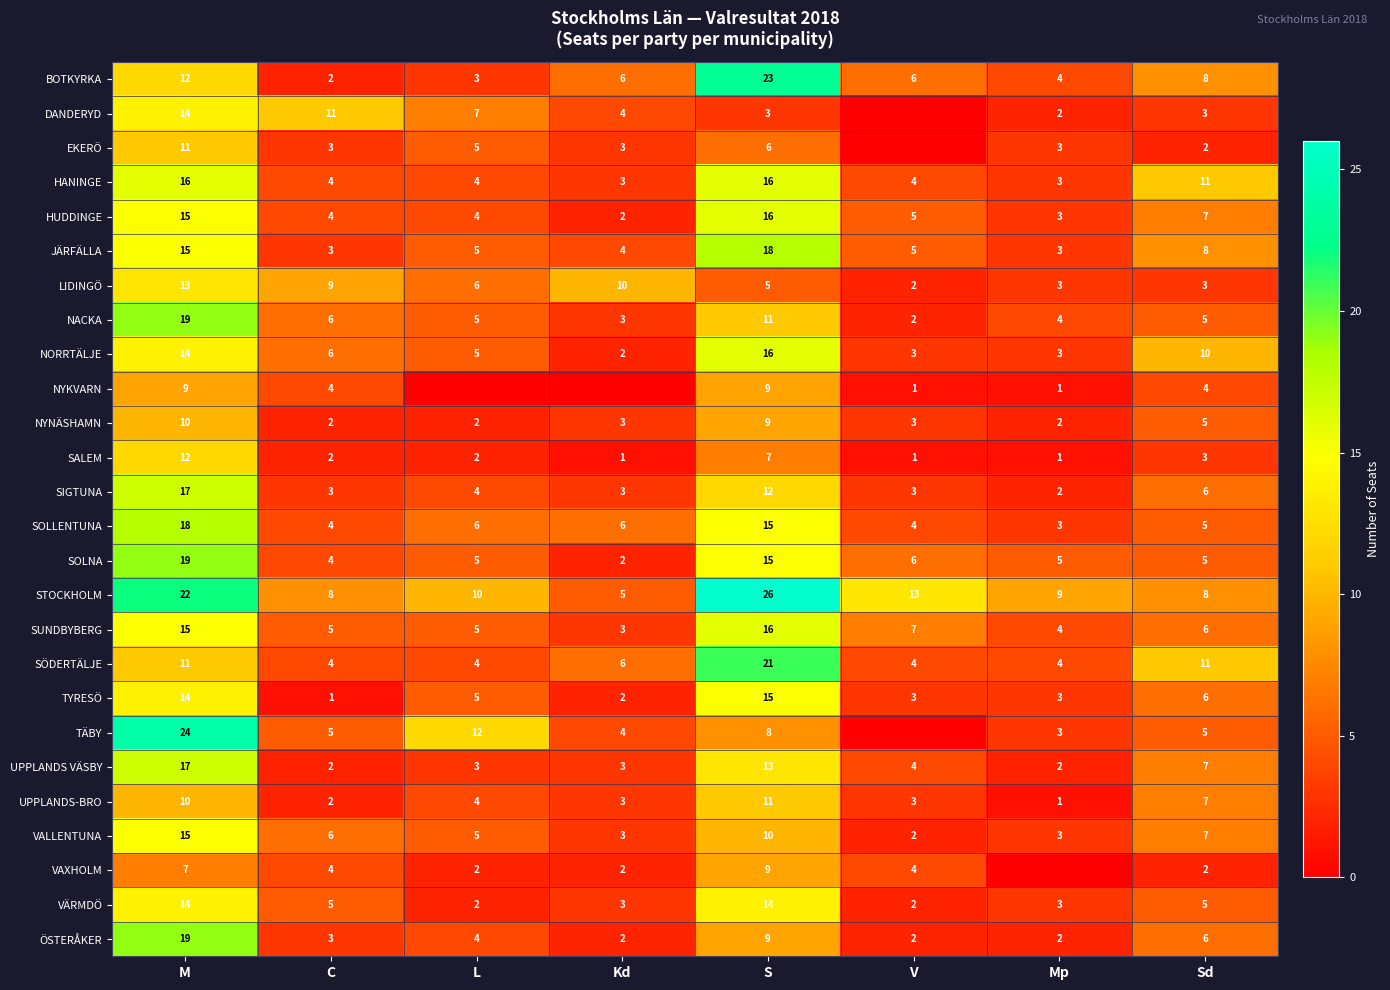

The NYKVARN series shows 0 at Mp. True or false?

False